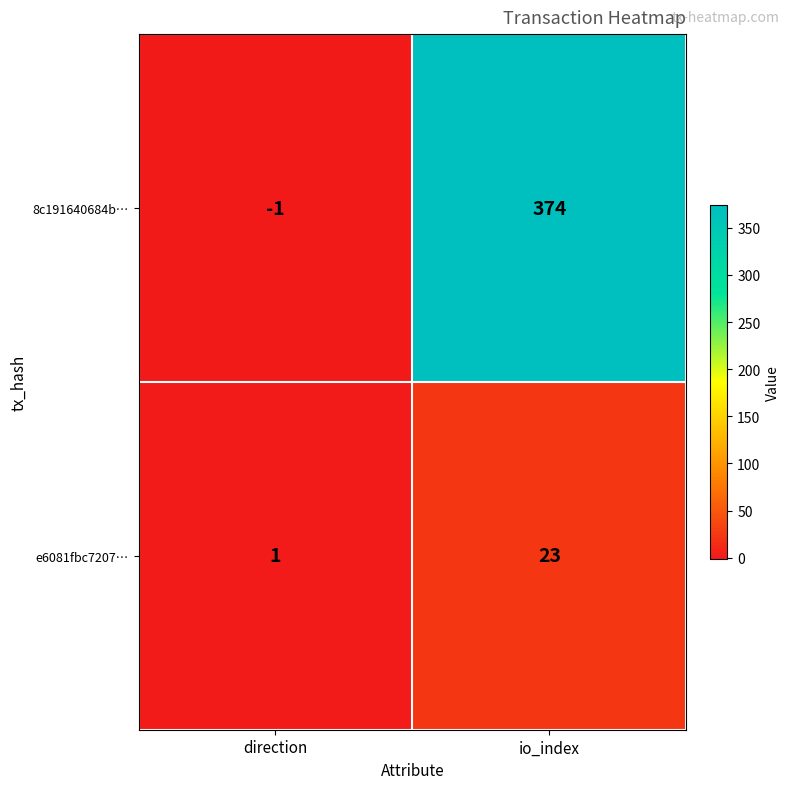

Read the 8c191640684b… value at io_index, to the nearest 50.

350